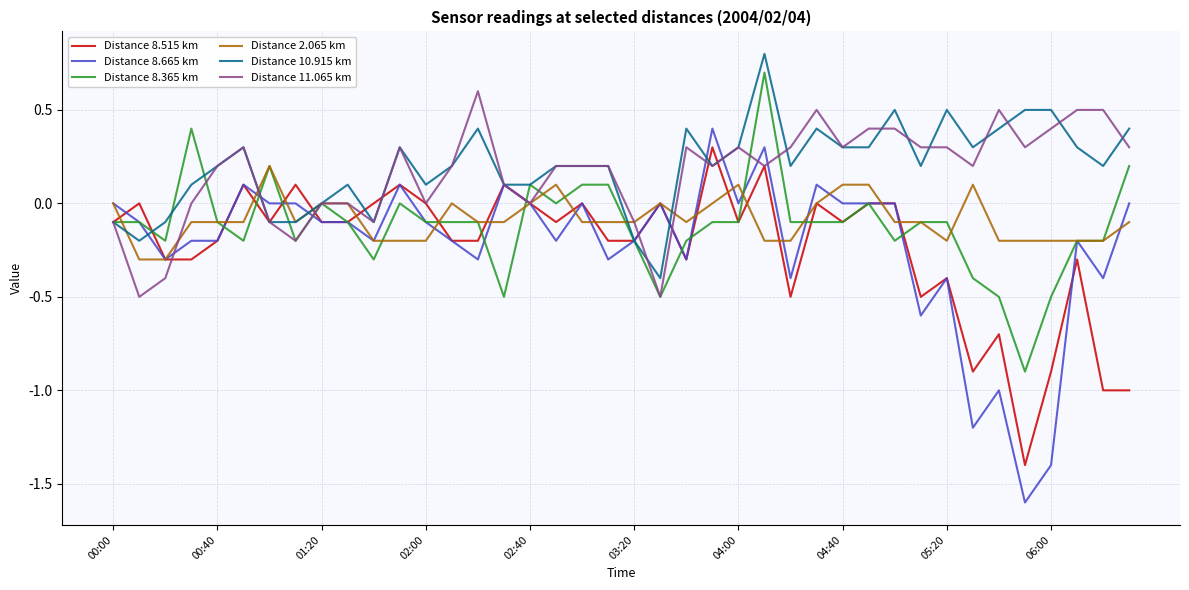

After their last crossing, which series has the higher values: Distance 8.515 km or Distance 8.665 km?

Distance 8.665 km